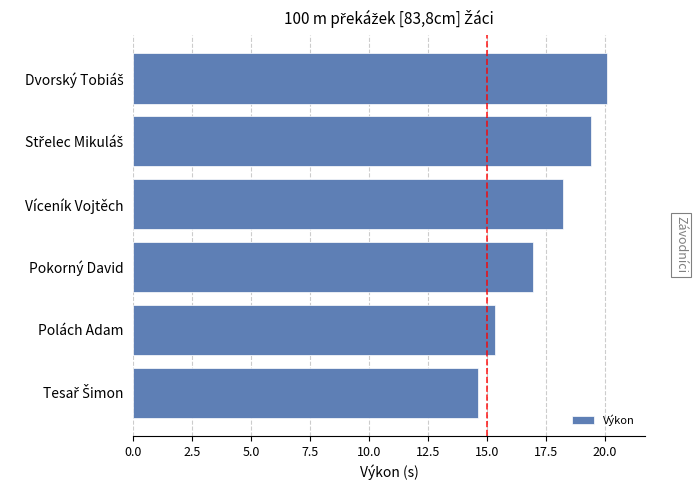

What is the maximum value shown in the chart?

20.1